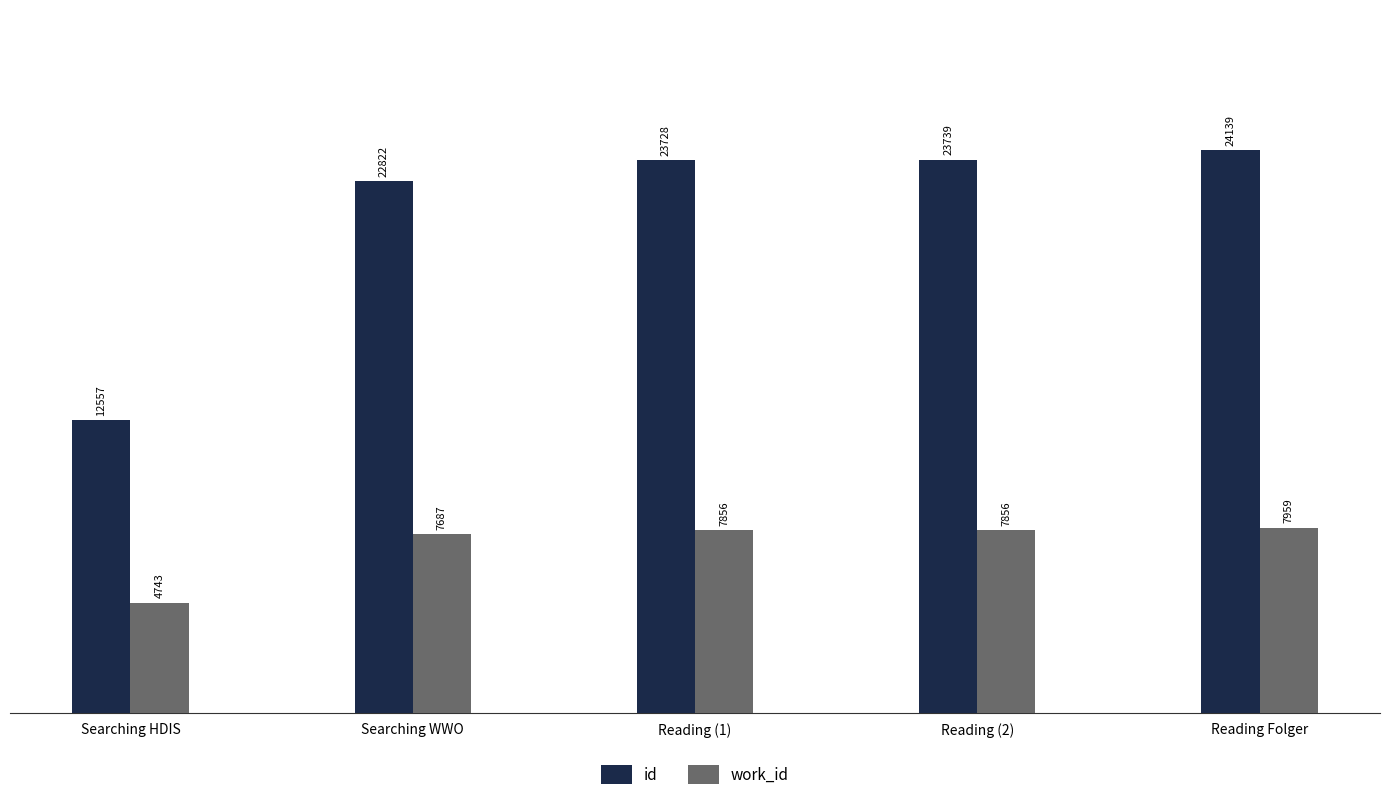

At how many categories does at least one series exceed 10625?

5